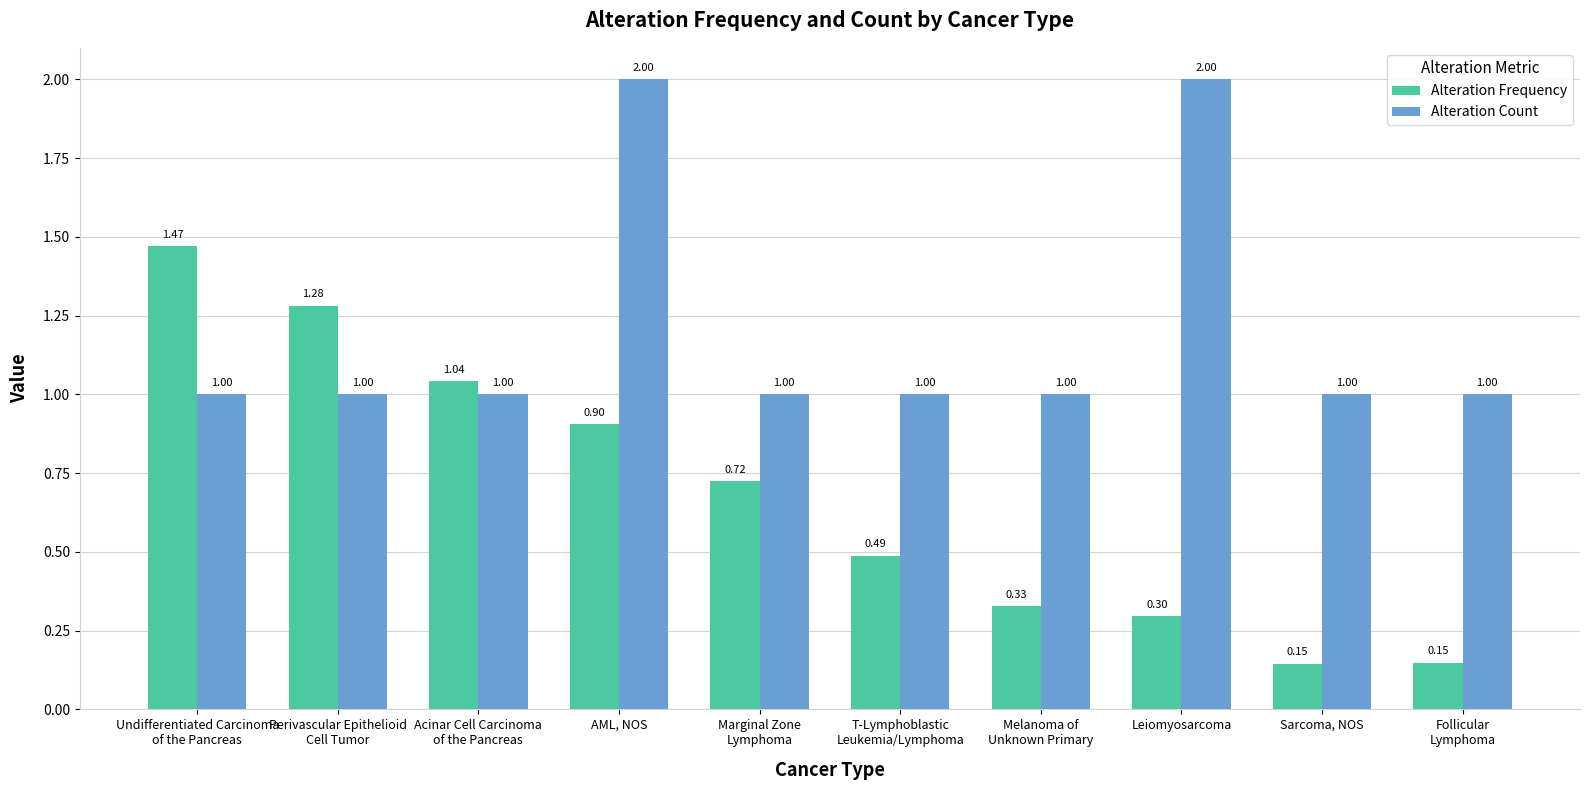

Which series has the largest total across all categories?

Alteration Count